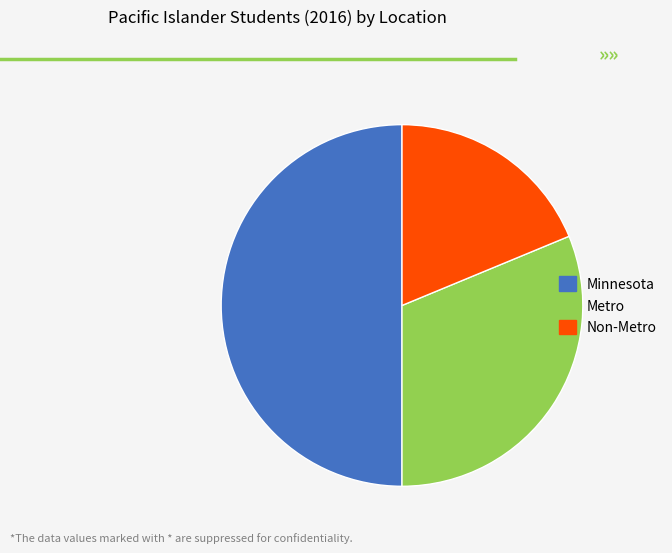

What is the smallest slice in the pie chart?

Non-Metro